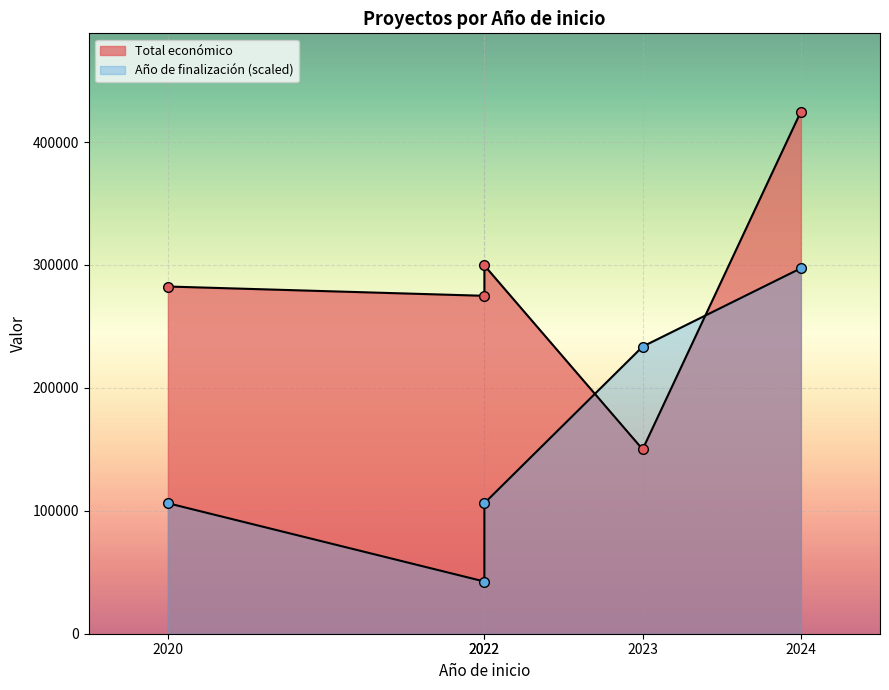

Reading right to left, transcribe all the data shown in this chart.

Total económico: 424720.0	150000.0	299601.0	274899.0	282464.0
Año de finalización (scaled): 297304.0	233596.0	106180.0	42472.0	106180.0